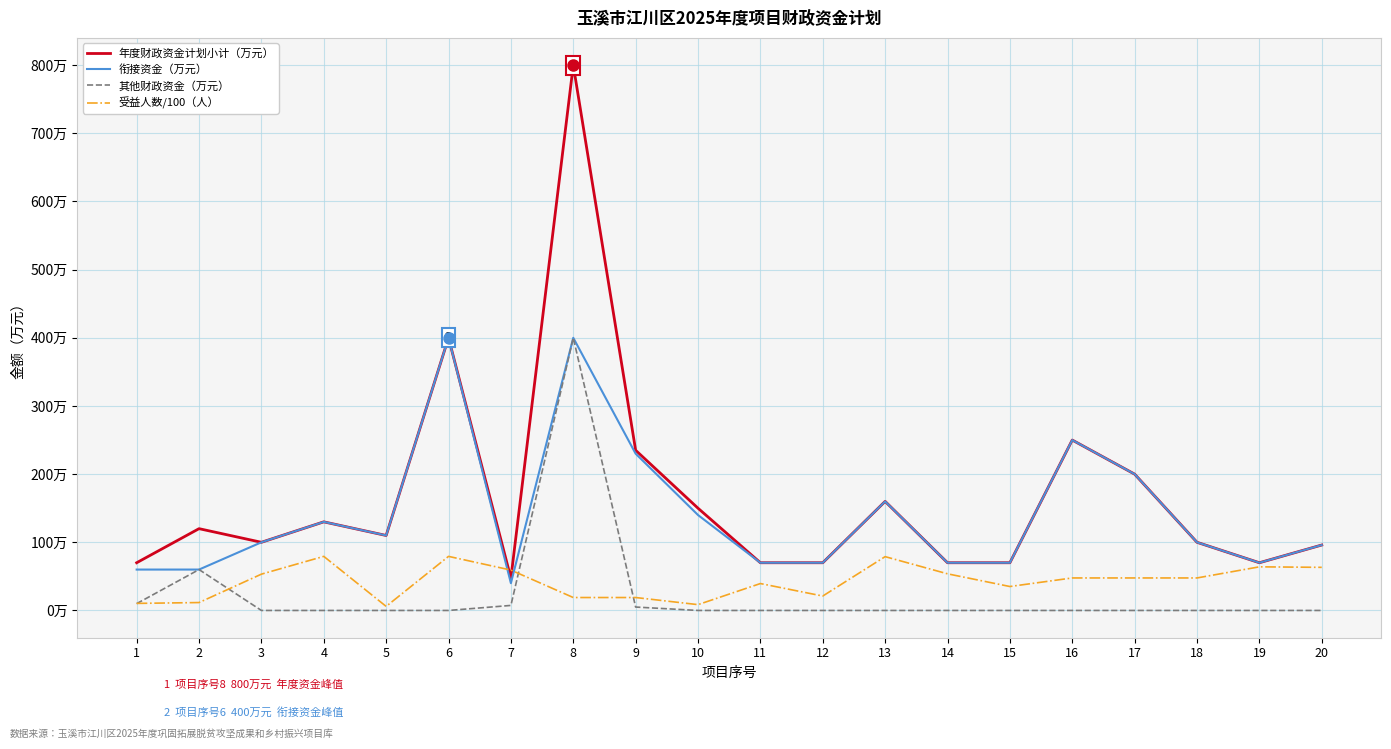

What are all the series names shown in the legend?

年度财政资金计划小计（万元）, 衔接资金（万元）, 其他财政资金（万元）, 受益人数/100（人）